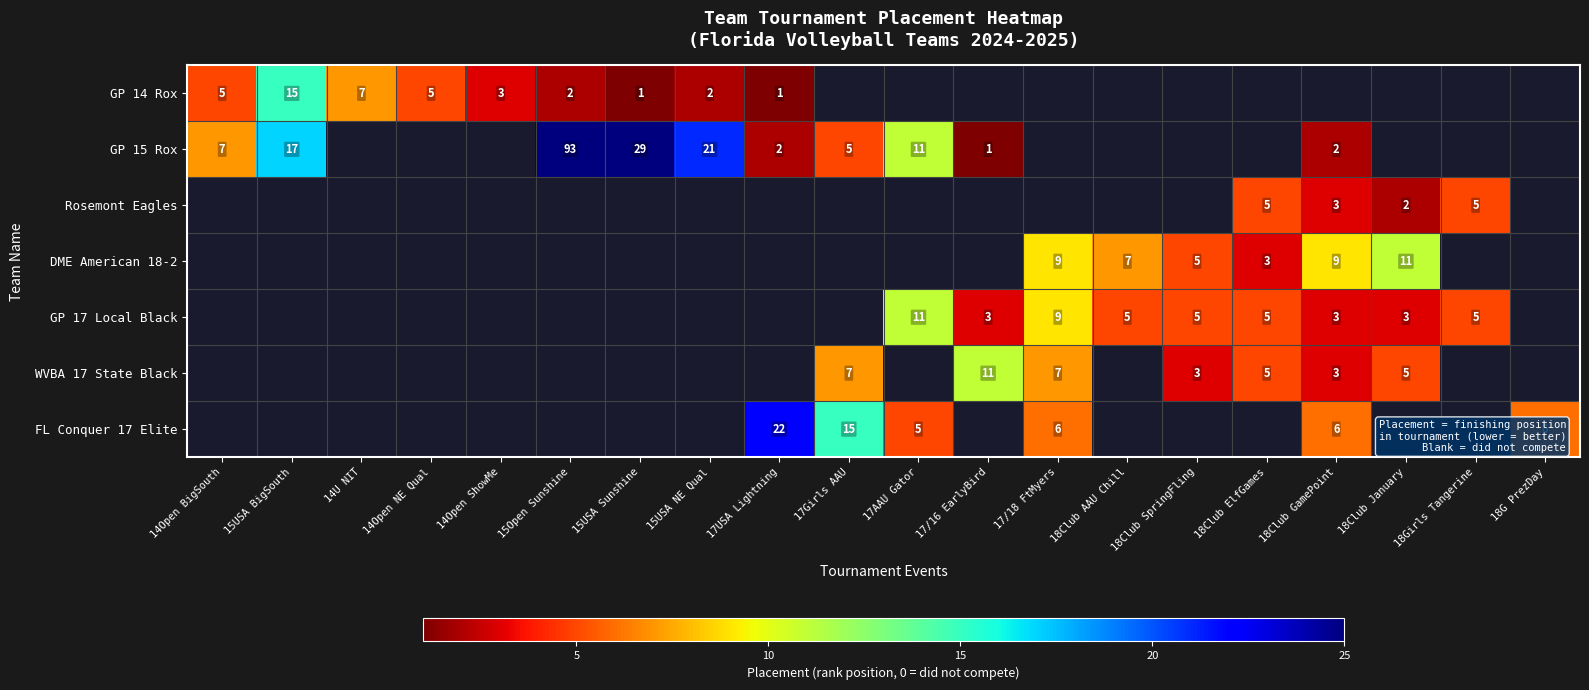

True or false: GP 17 Local Black has a value of 3 at 18Club January.

True